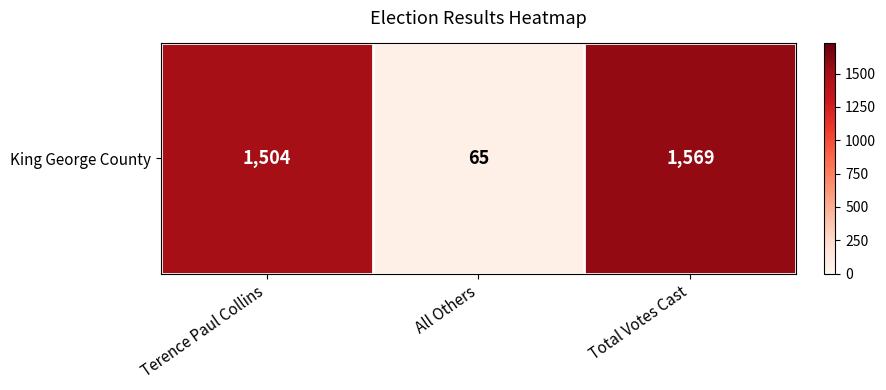

List the labels in order of value, smallest first.

All Others, Terence Paul Collins, Total Votes Cast